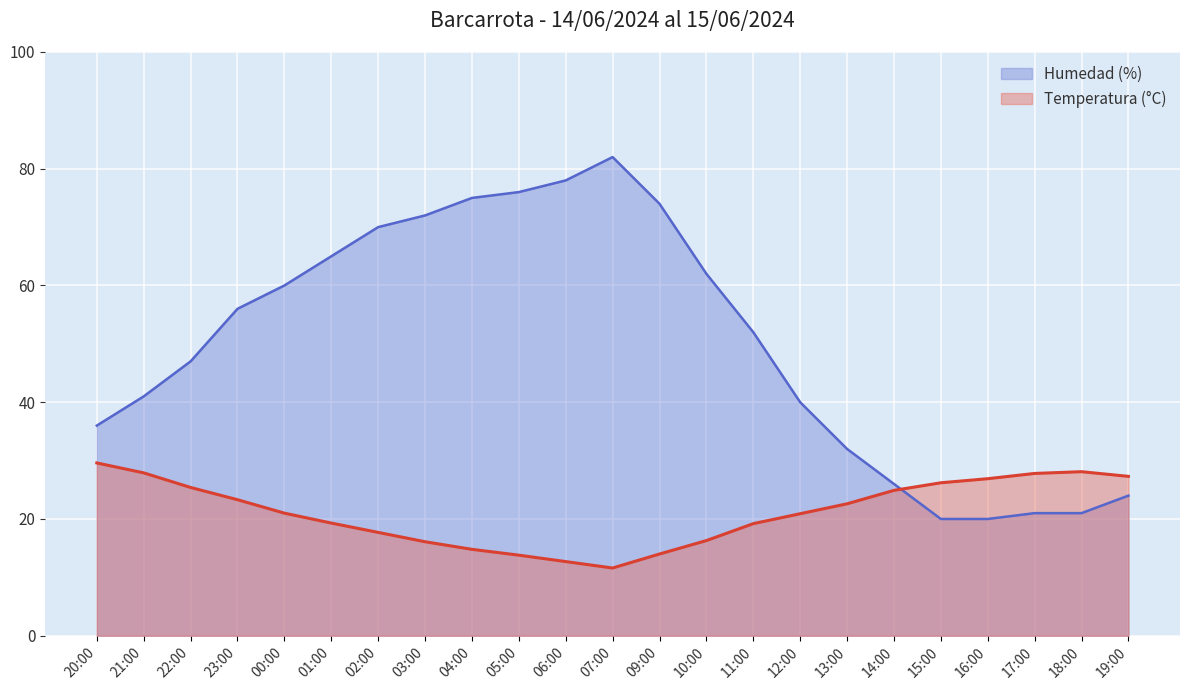

True or false: Humedad (%) and Temperatura (°C) intersect in this chart.

True